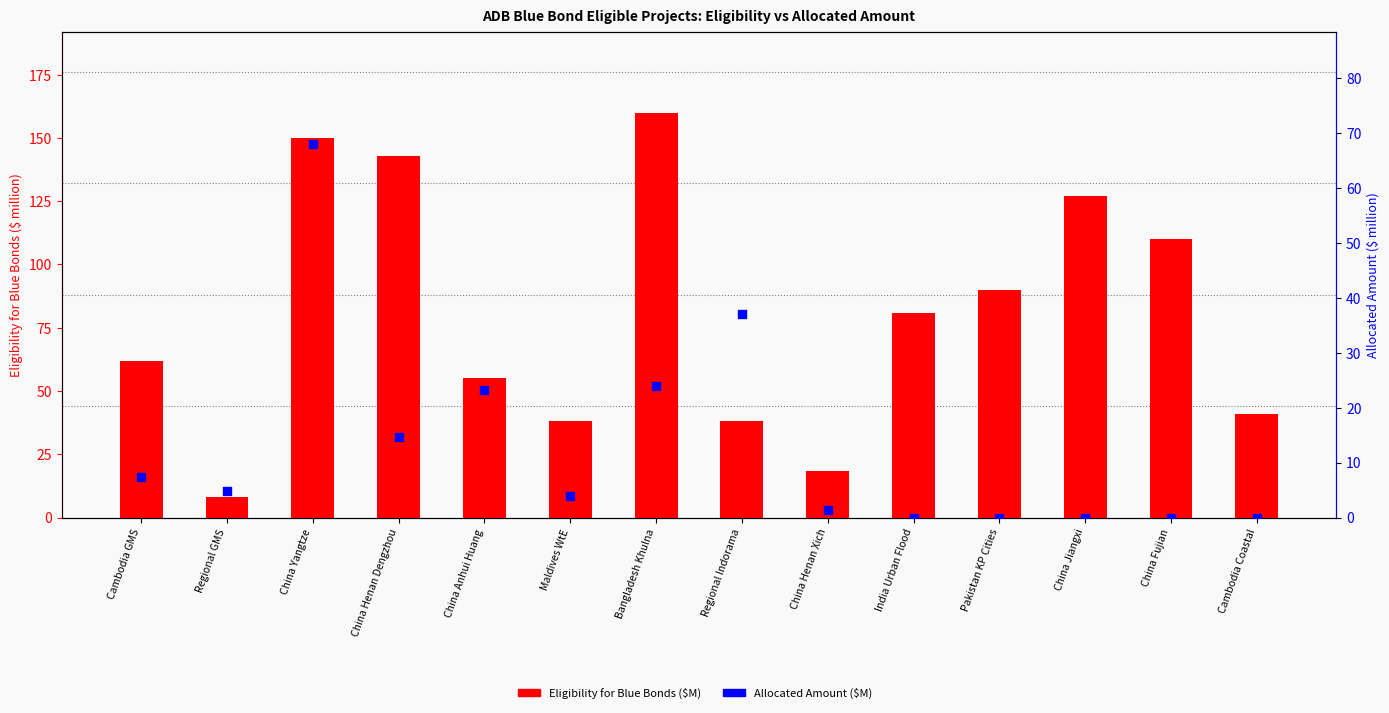

At how many categories does at least one series exceed 134?

3